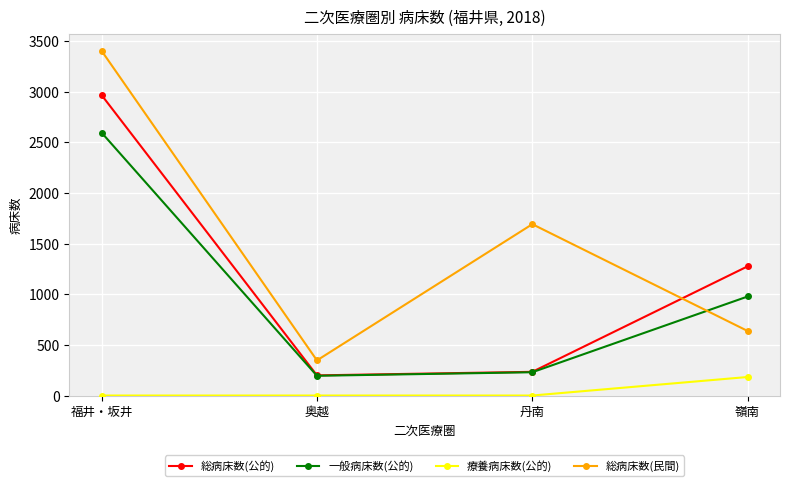

Is it true that 総病床数(公的) equals 337 at 奥越?

False